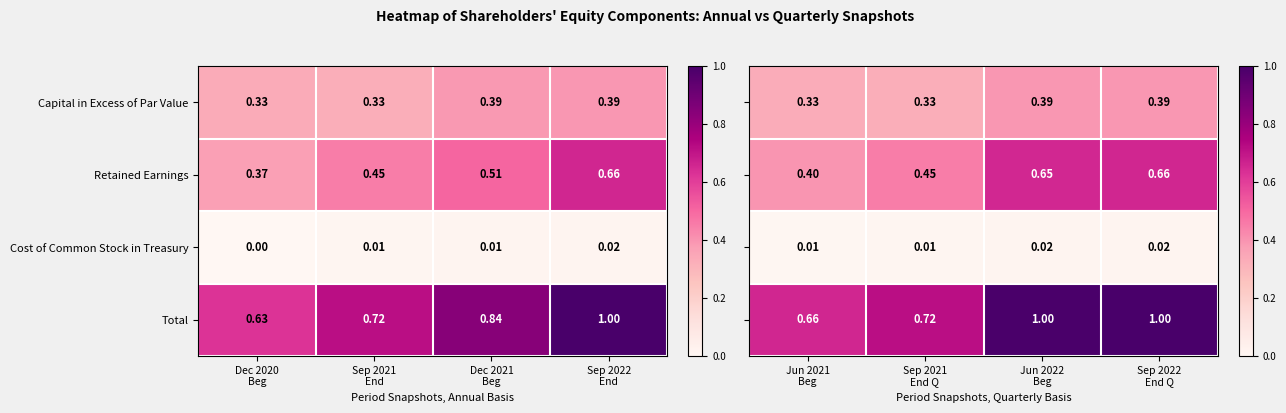

Is it true that Retained Earnings equals 0.4 at Jun 2022 Beg?

False